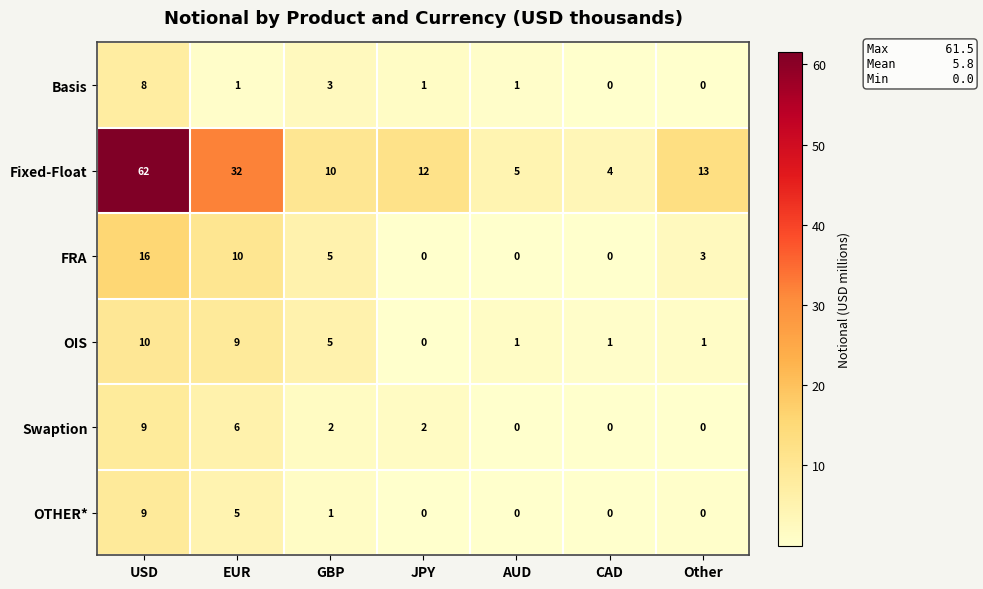

Between JPY and Other, which series saw the biggest shift?

FRA